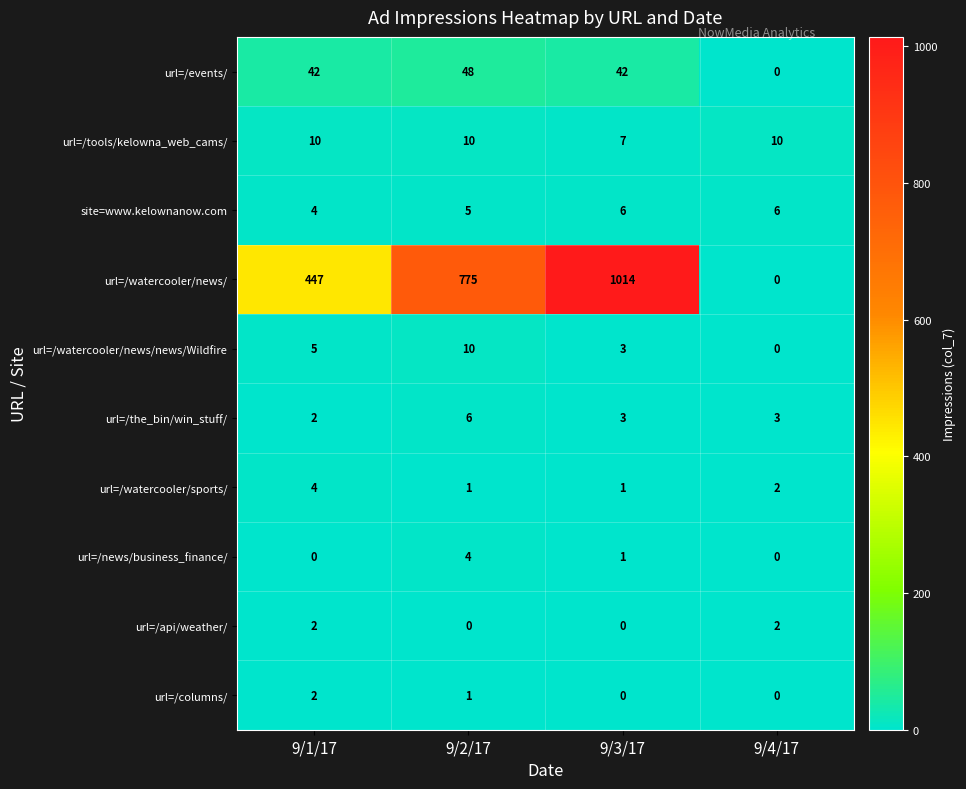

The value of url=/the_bin/win_stuff/ at 9/3/17 is 2. True or false?

False